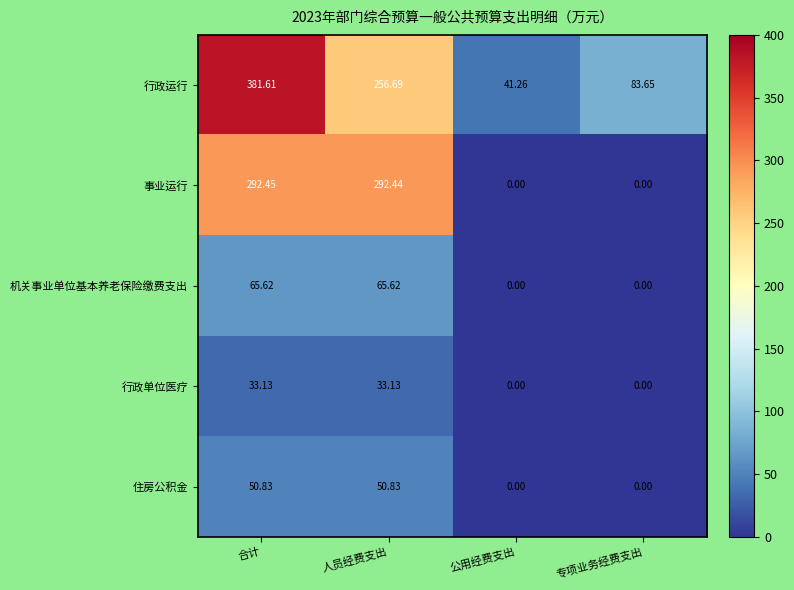

Which series has the largest range (max minus min)?

行政运行